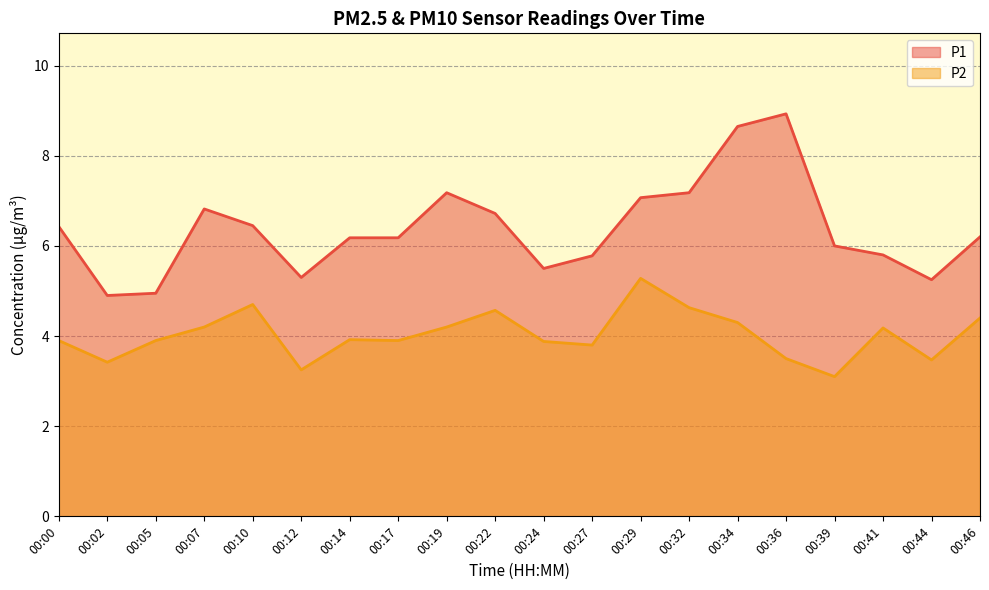

How many values in the P1 series are below 6?

7